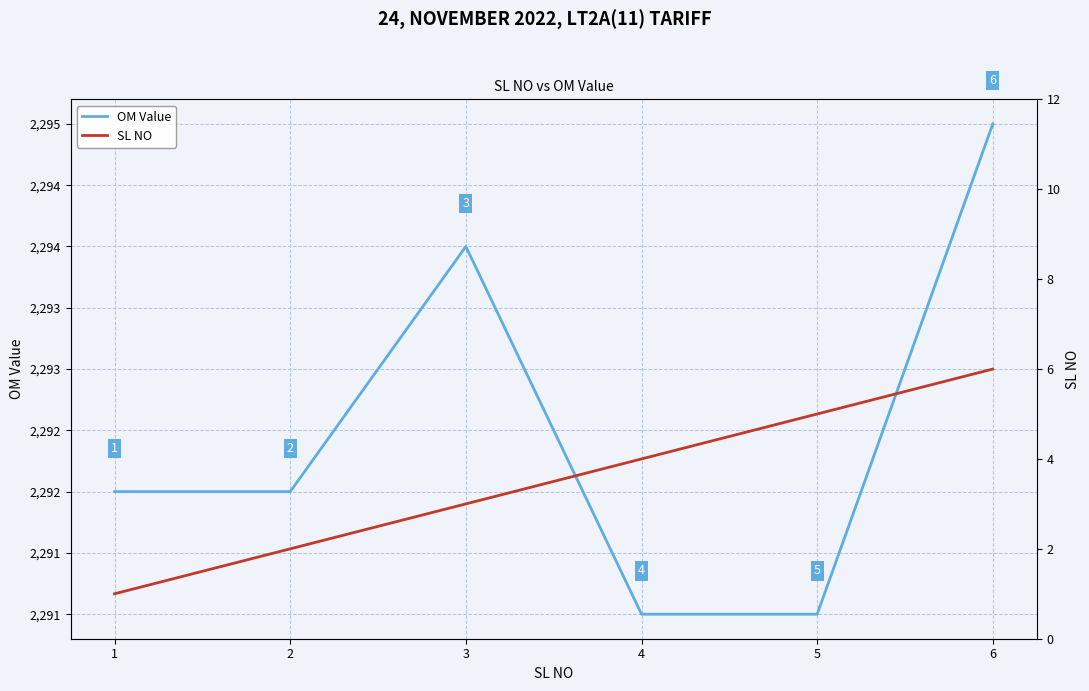

Which series changed the most between 4 and 5?

SL NO